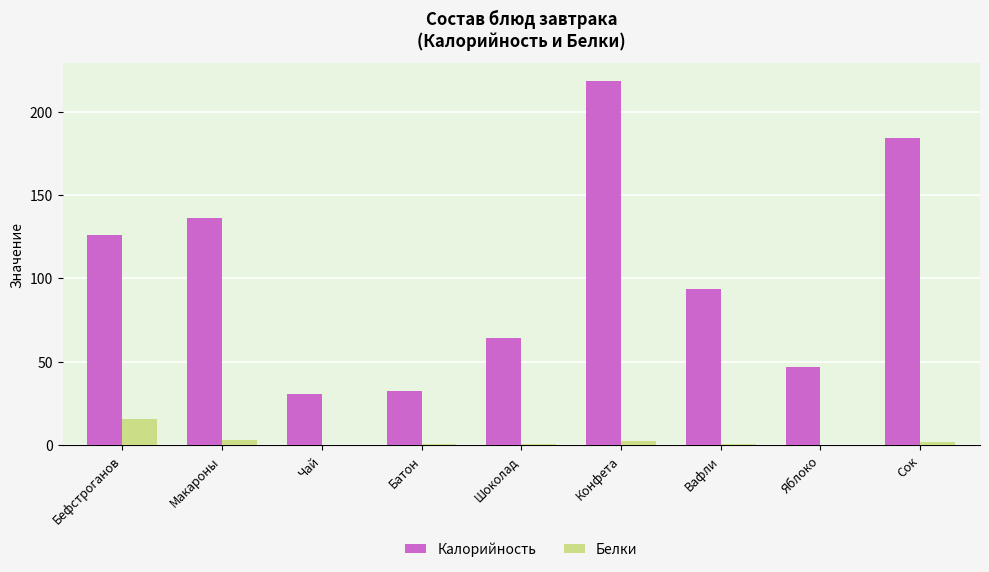

Between Чай and Сок, which series saw the biggest shift?

Калорийность